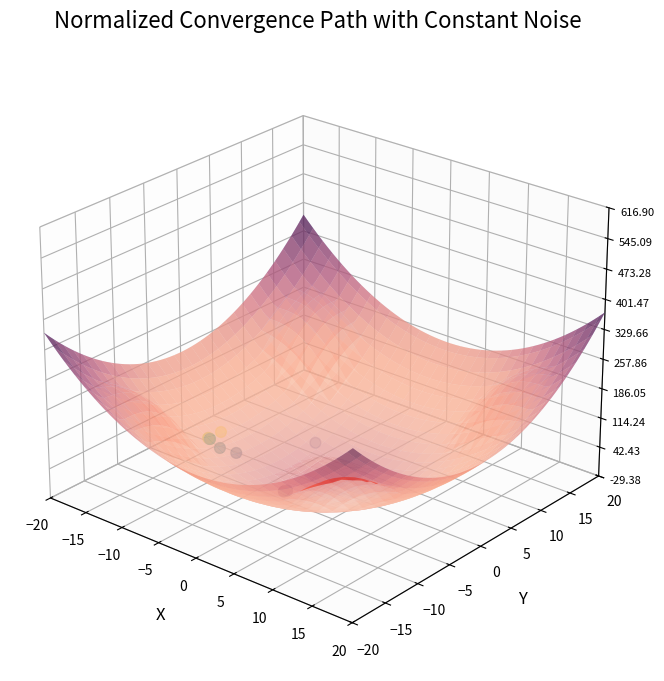

Which has a higher value, −10 or 0?

−10